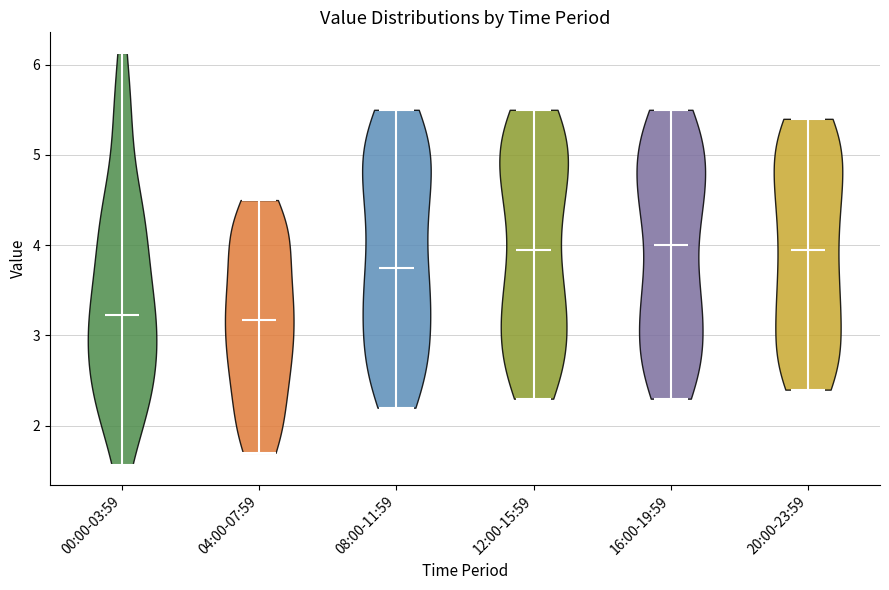

Reading left to right, read every violin against the y-axis: where its median line is, and the lowest and highest points it reaches. The values are not printed on the chart, so give them approximately, as read against the axis.

00:00-03:59: median line 3.2, lowest point 1.6, highest point 6.1
04:00-07:59: median line 3.2, lowest point 1.7, highest point 4.5
08:00-11:59: median line 3.8, lowest point 2.2, highest point 5.5
12:00-15:59: median line 4.0, lowest point 2.3, highest point 5.5
16:00-19:59: median line 4.0, lowest point 2.3, highest point 5.5
20:00-23:59: median line 4.0, lowest point 2.4, highest point 5.4